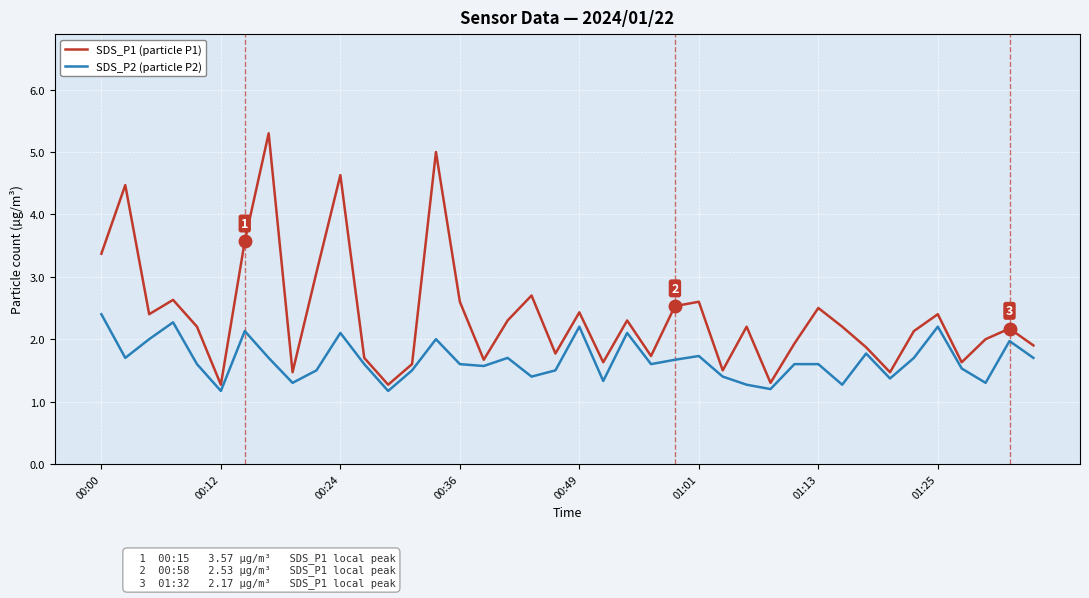

List the series in order of their overall mean, lowest first.

SDS_P2 (particle P2), SDS_P1 (particle P1)